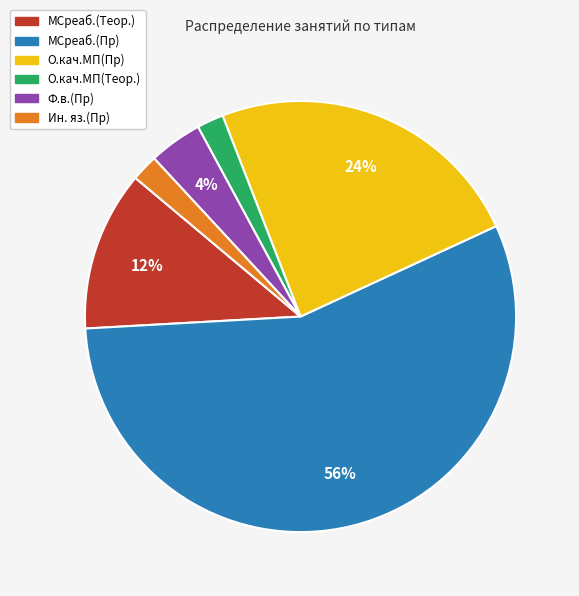

To the nearest percent, what is the average slice percentage?

17%